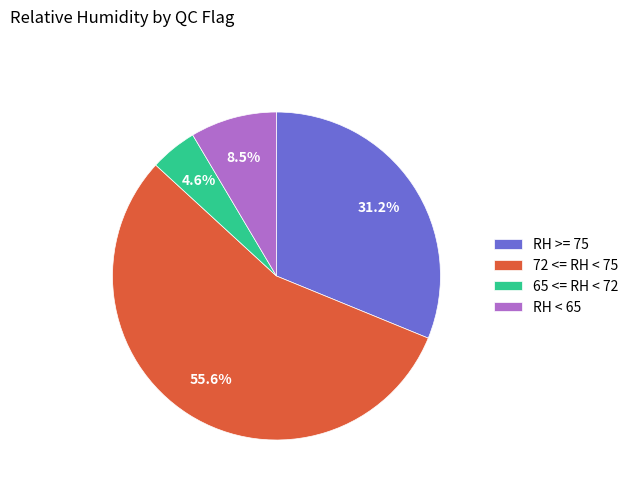

Which has a higher value, 72 <= RH < 75 or RH >= 75?

72 <= RH < 75